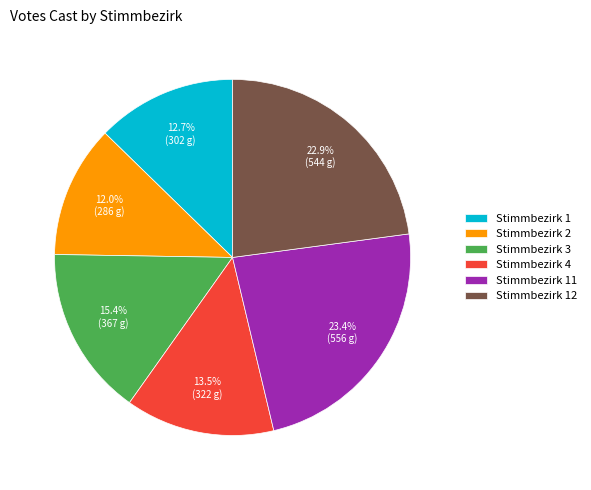

Rank the categories by value from highest to lowest.

Stimmbezirk 11, Stimmbezirk 12, Stimmbezirk 3, Stimmbezirk 4, Stimmbezirk 1, Stimmbezirk 2